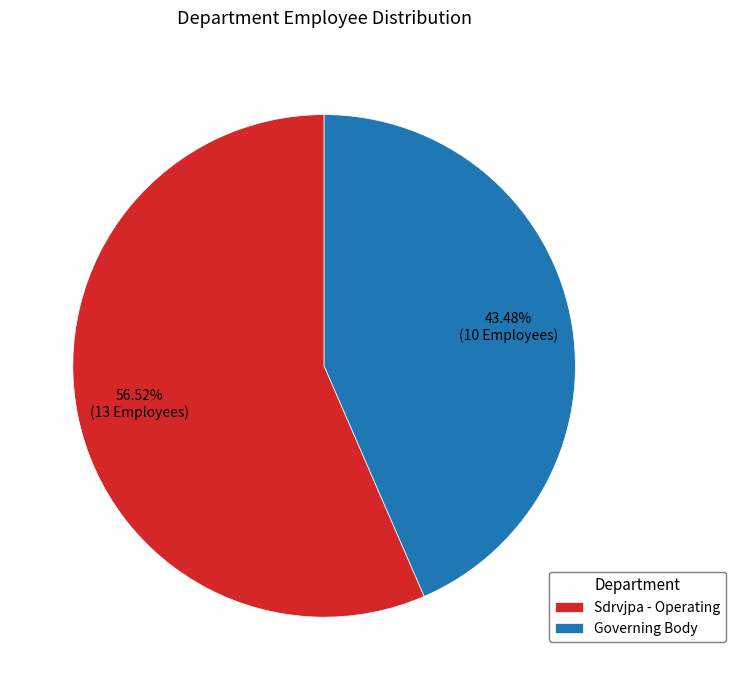

How much of the chart is everything except Governing Body?

56.5%